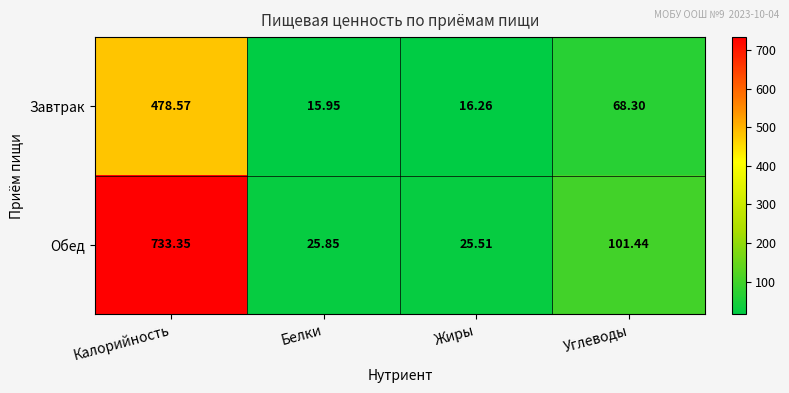

Which label corresponds to the smallest value in the chart?

Белки